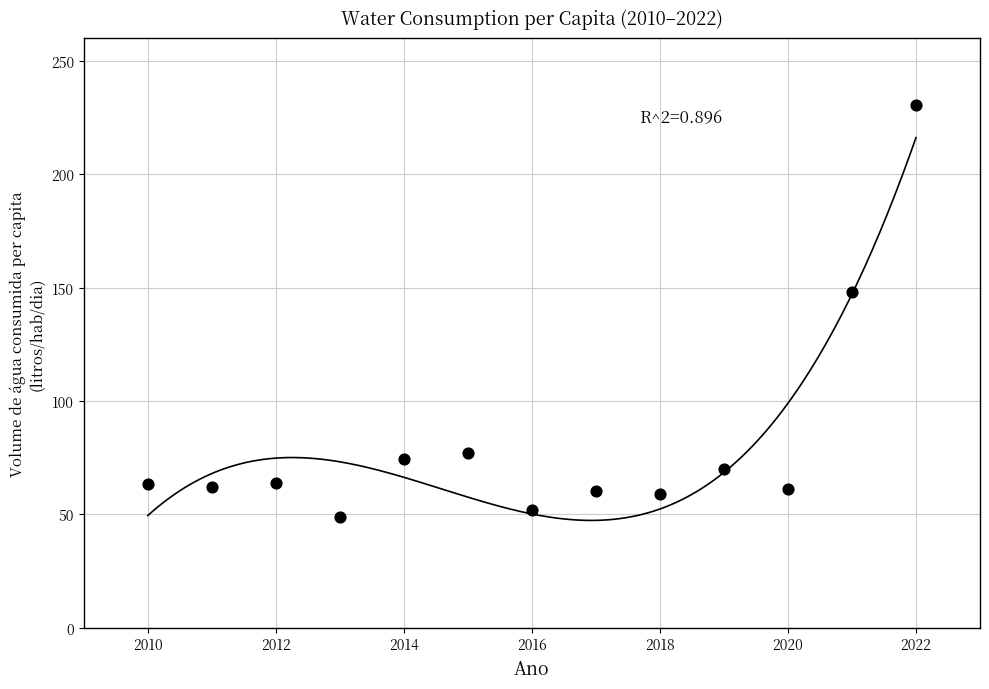

What Y value in the scatter plot is closest to 139?

148.2